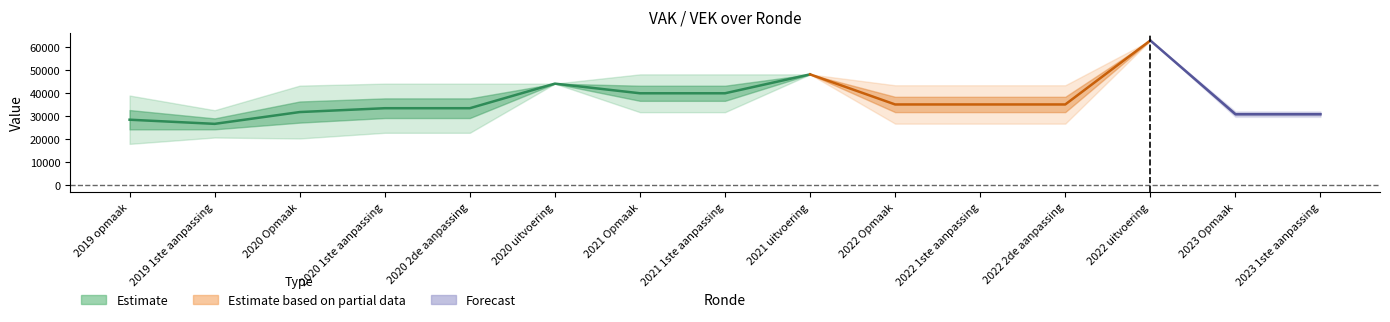

How many lines are shown in the chart?

3